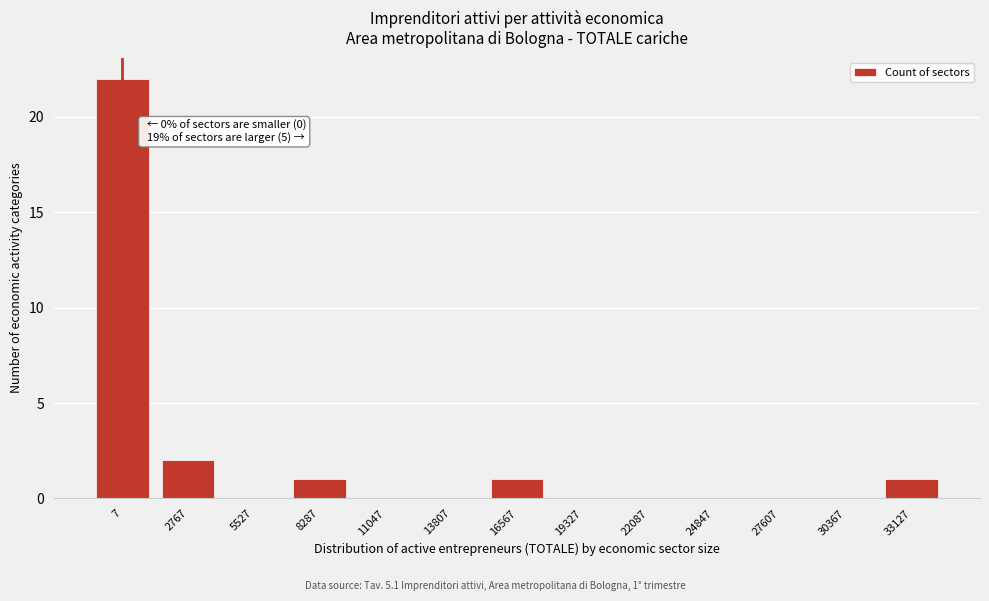

Reading left to right, extract all data points from this chart.

7=22	2767=2	5527=0	8287=1	11047=0	13807=0	16567=1	19327=0	22087=0	24847=0	27607=0	30367=0	33127=1